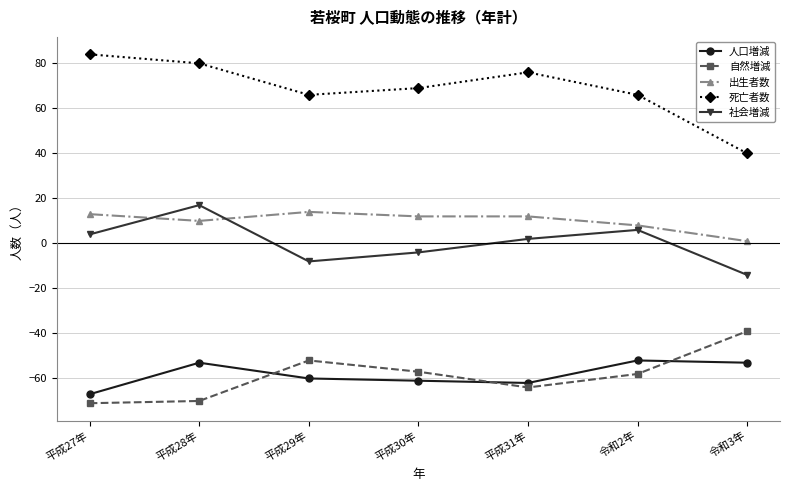

True or false: 社会増減 and 人口増減 cross at least once.

False